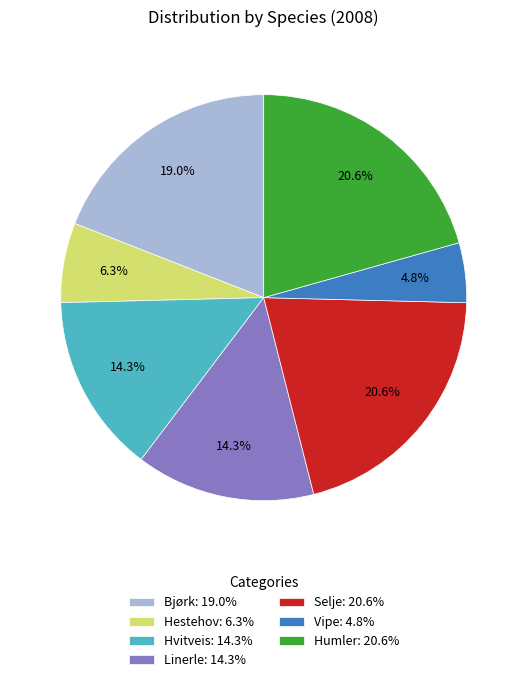

To the nearest percent, what portion does Humler represent?

21%